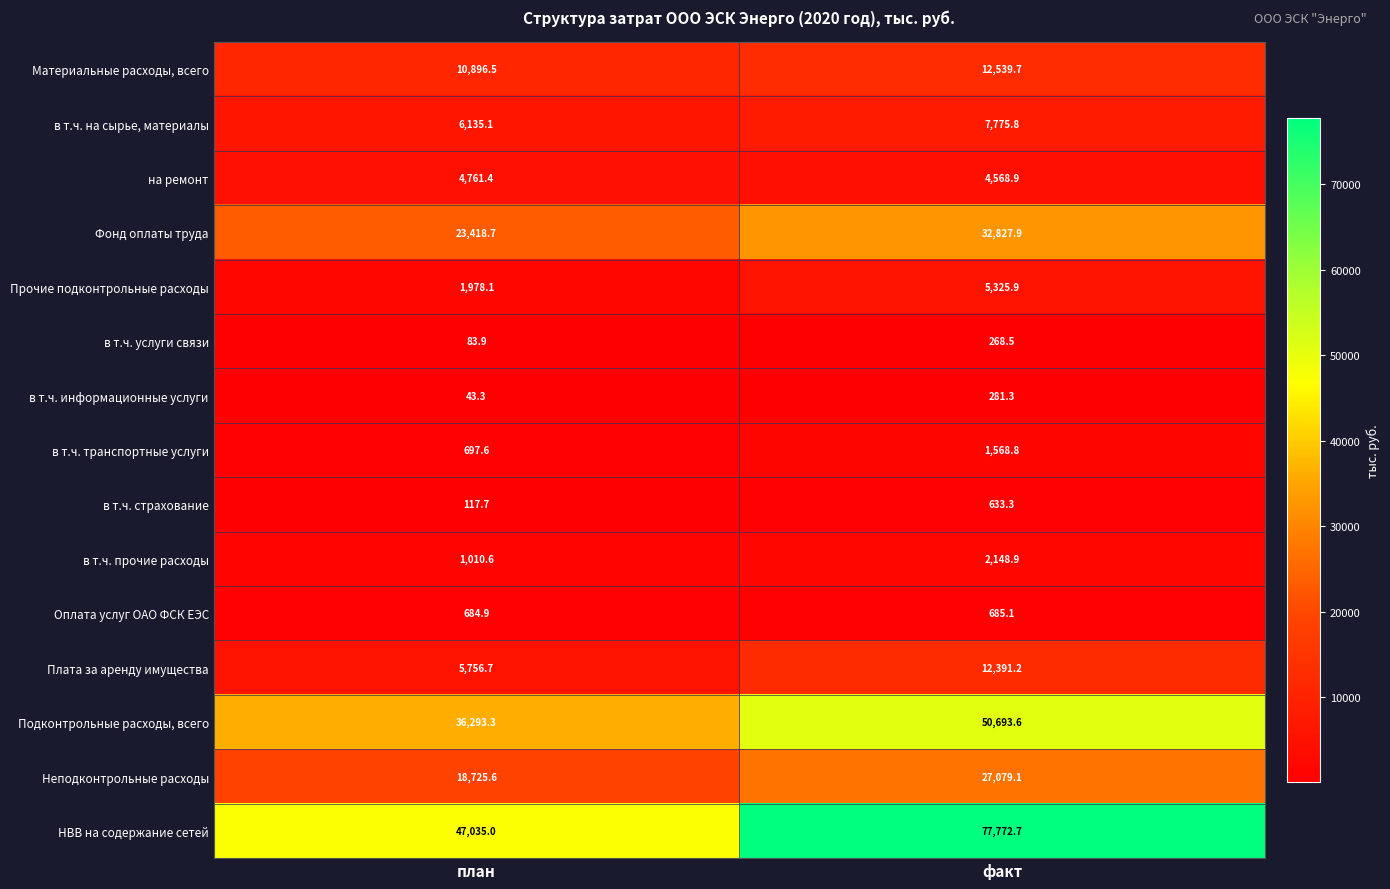

At which category is the sum across all series the highest?

факт